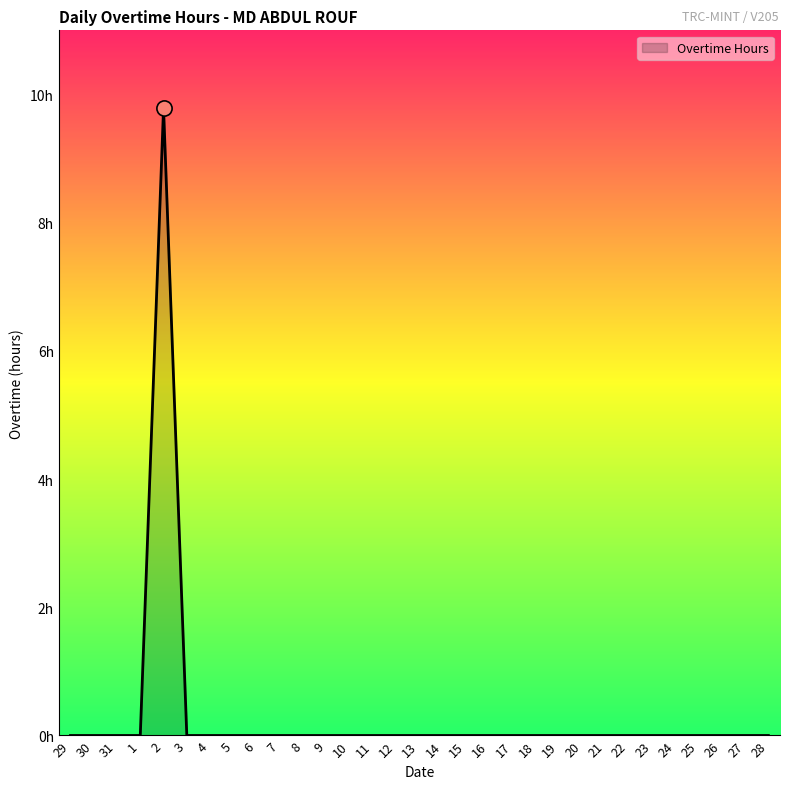

Which has a higher value, 24 or 2?

2